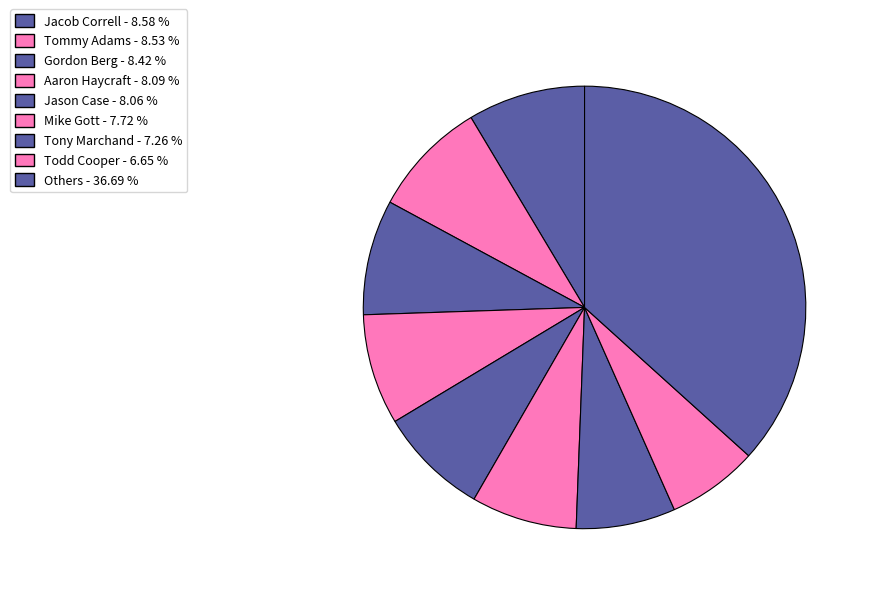

Is there any slice that represents more than half of the pie?

No